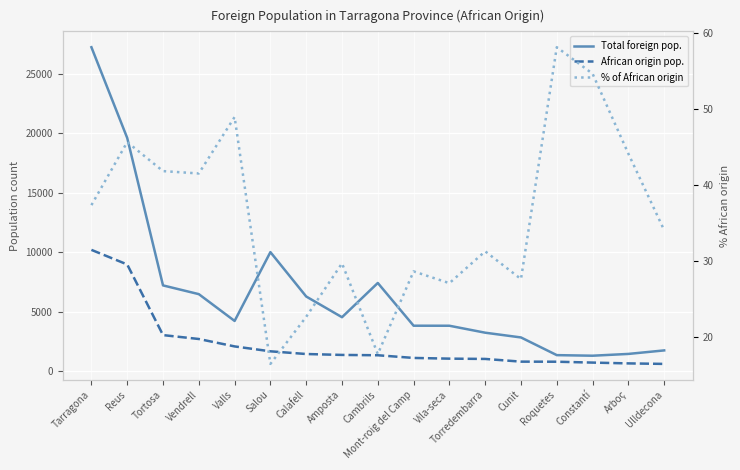

Is this an area chart (filled region under the line)?

No